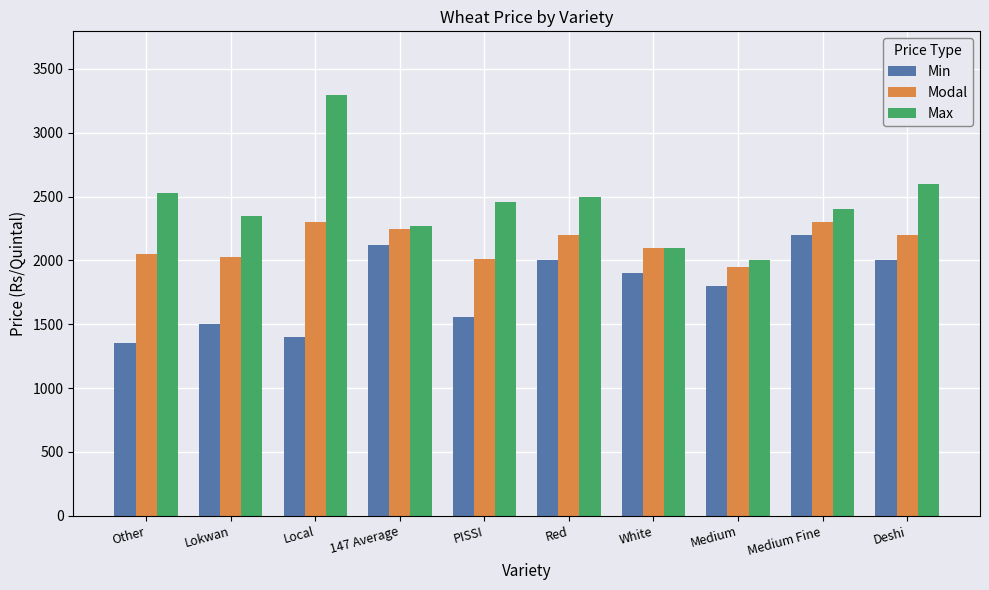

Is the value of Max at PISSI greater than the value of Modal at White?

Yes